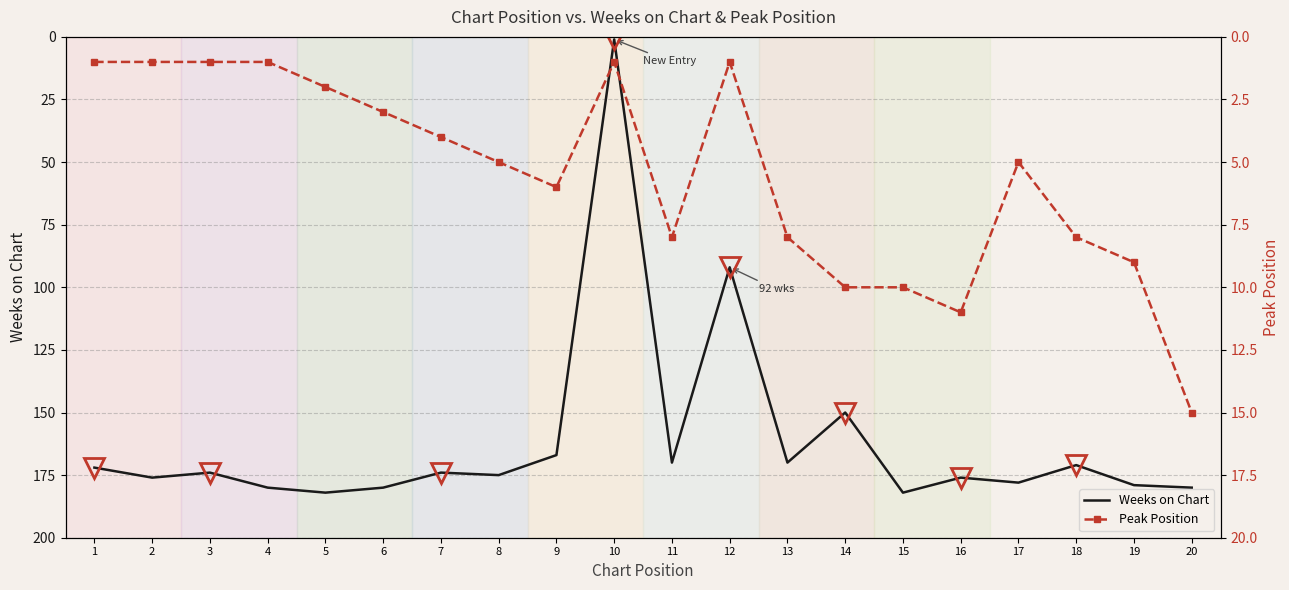

Read the Weeks on Chart value at 20, to the nearest 10.

180